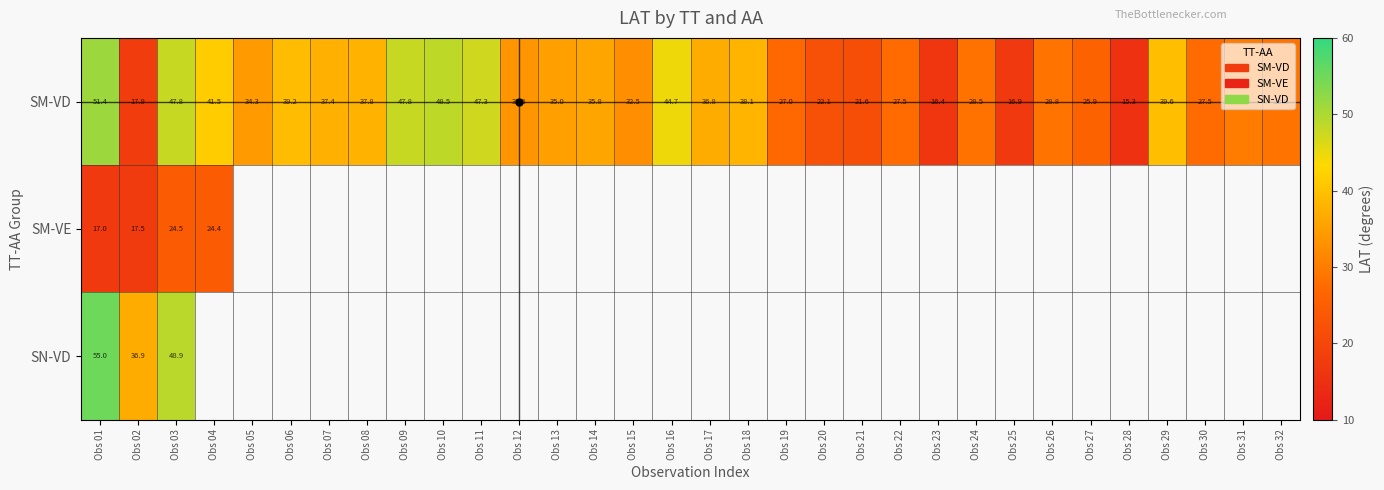

What is the sum of the SM-VD values at Obs 32 and Obs 31?

59.0